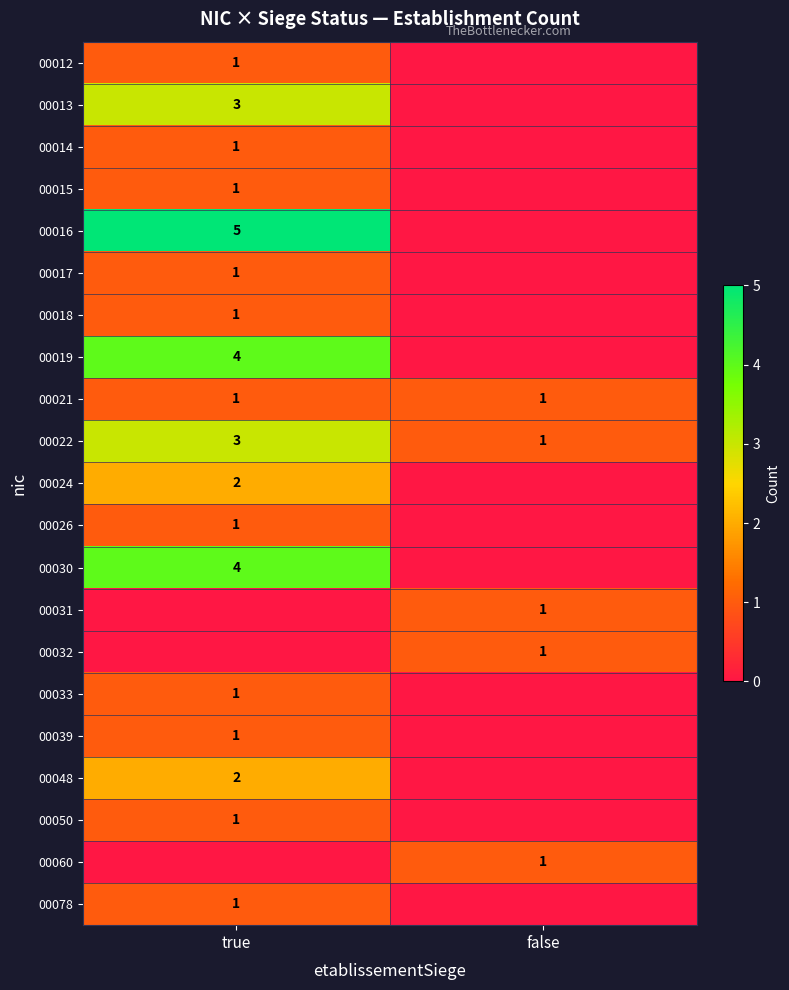

The 00019 series shows 4 at true. True or false?

True